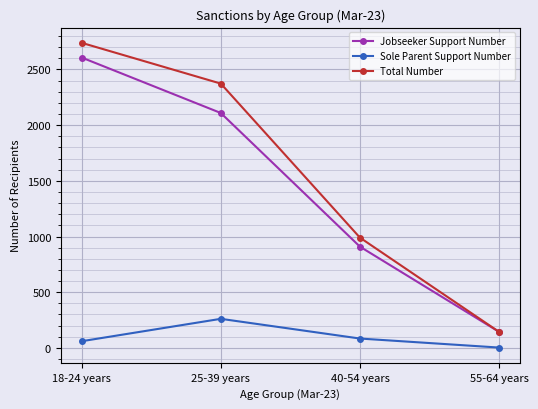

Does the chart display data point markers on the line(s)?

Yes